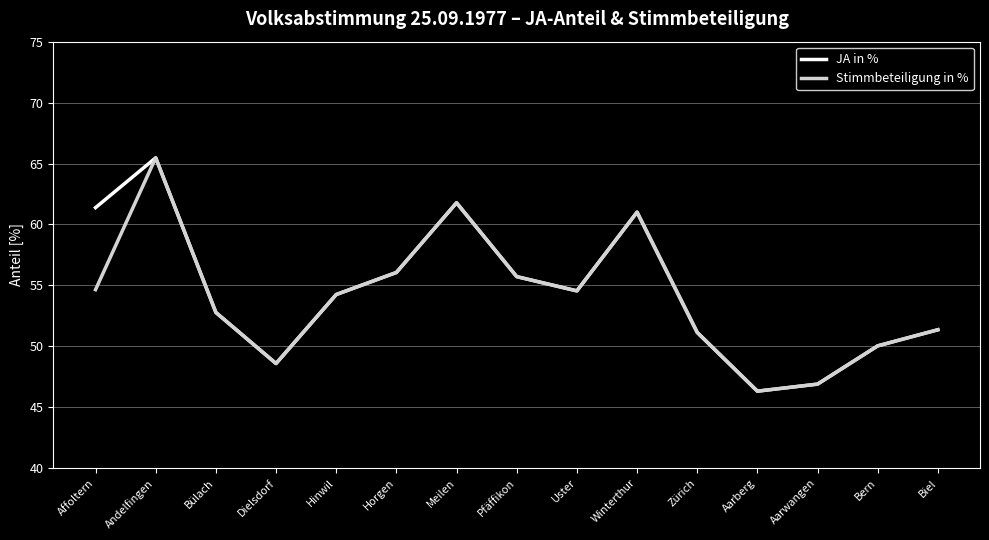

The Stimmbeteiligung in % series shows 17.4 at Hinwil. True or false?

False